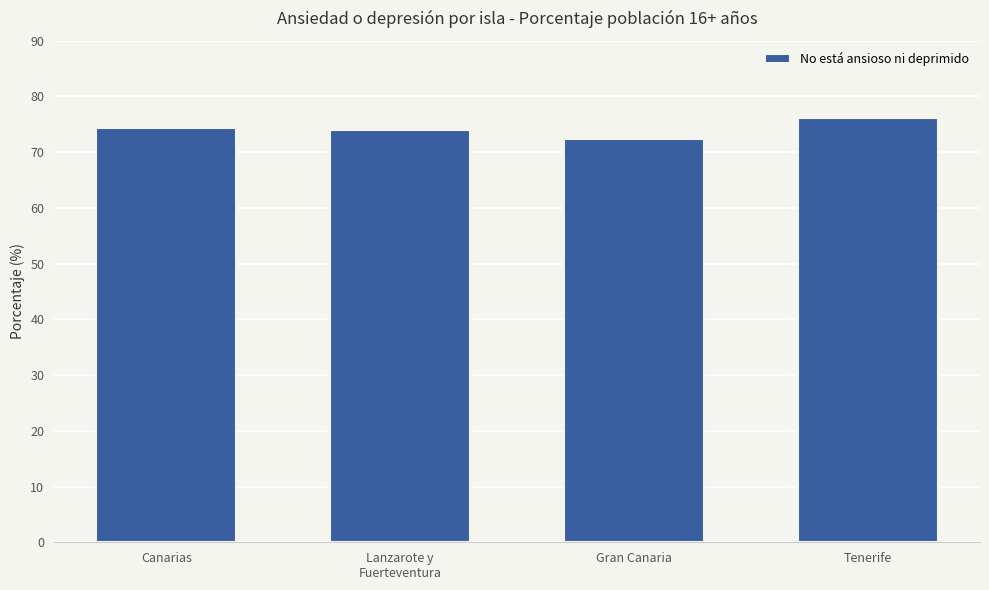

Is it true that the value at Canarias is 74.4?

True